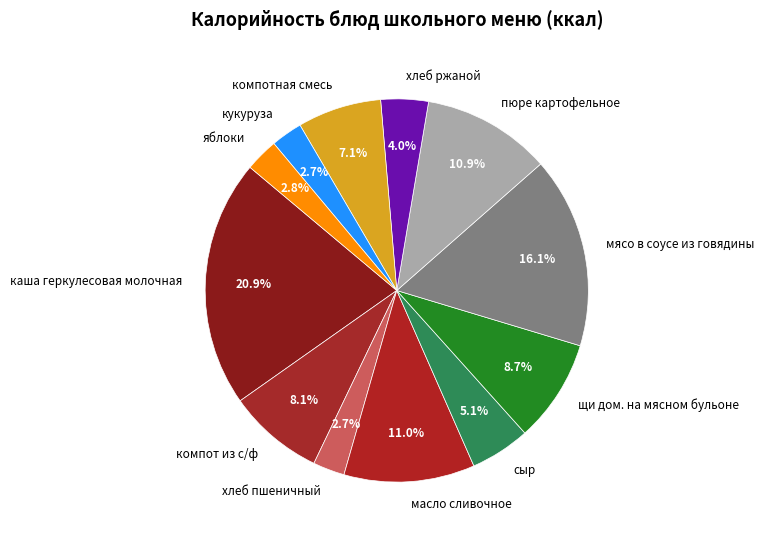

Count the number of slices in the pie.

12